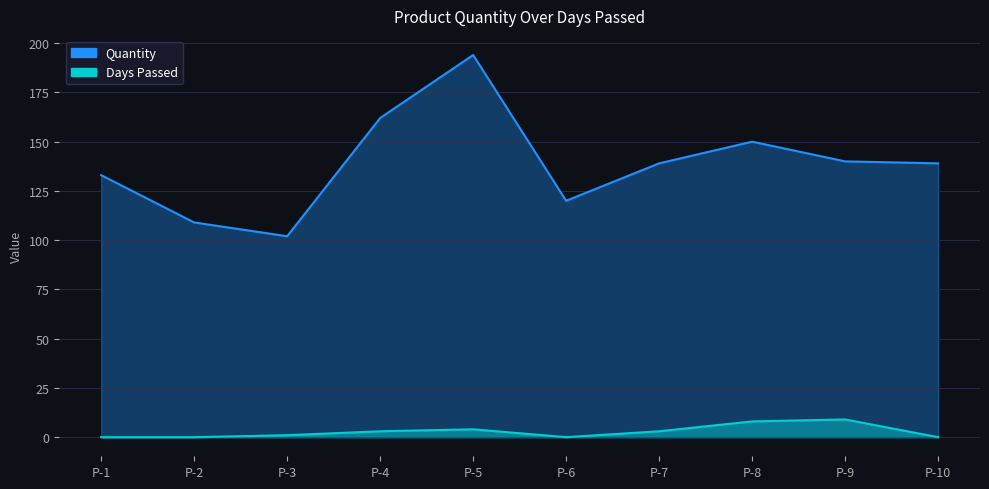

What is the greatest value displayed?

194